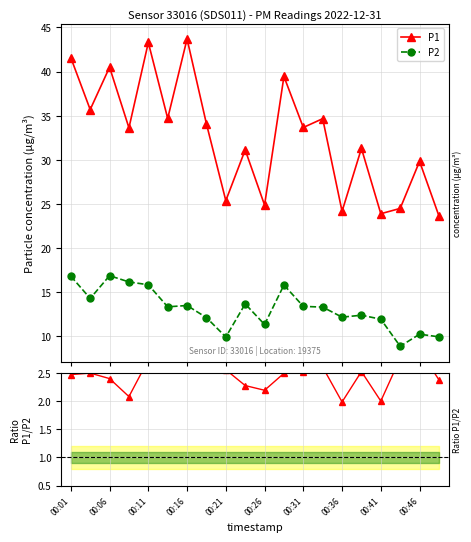

True or false: P1 and P1/P2 cross at least once.

False